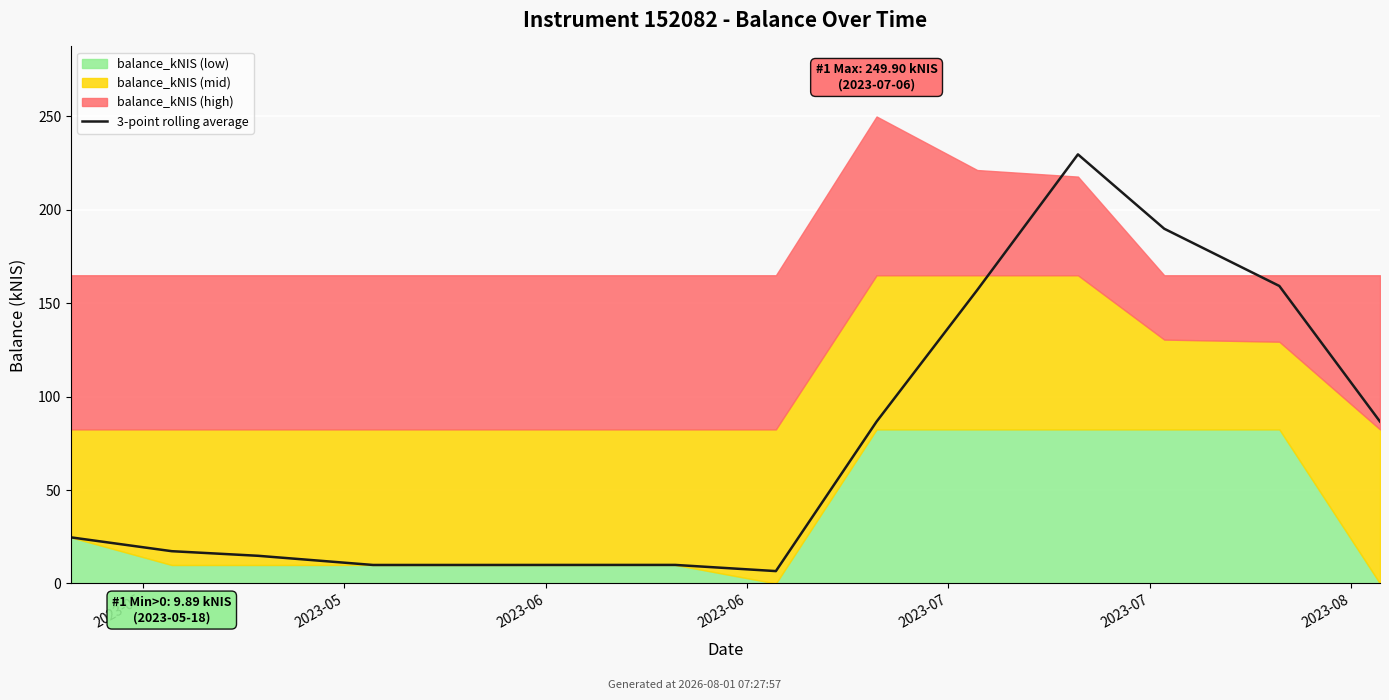

Approximately how many times larger is the value at 8 compared to 7?

13.1